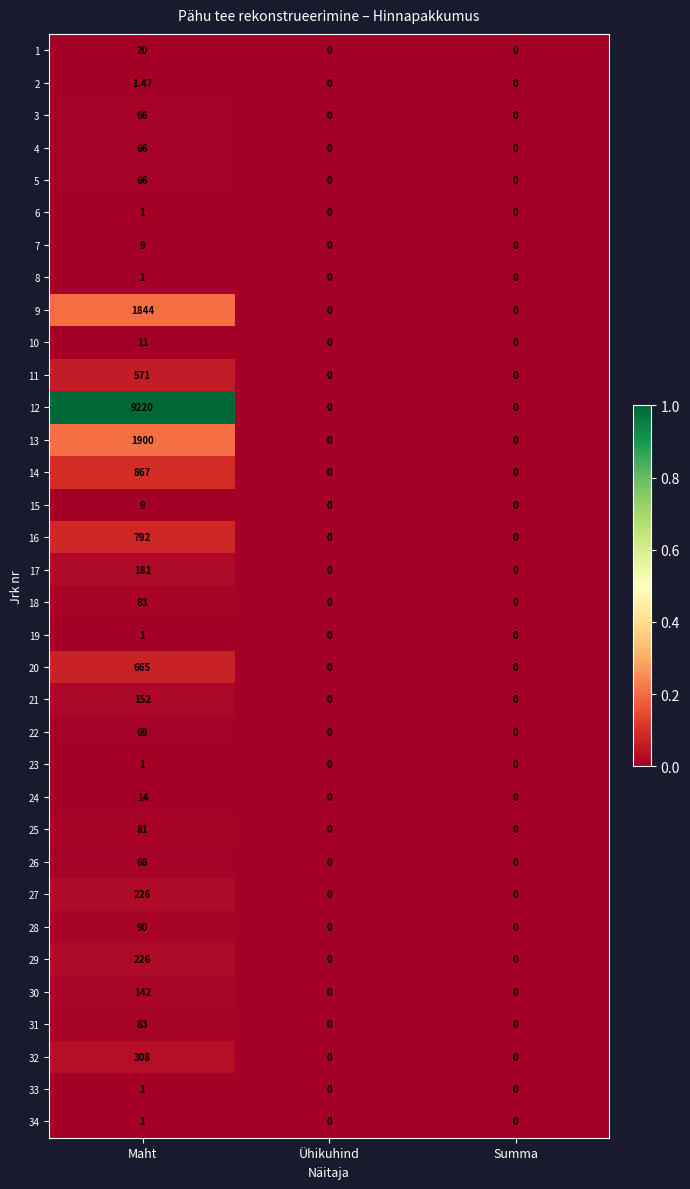

Which category has the highest value in the 9 series?

Maht